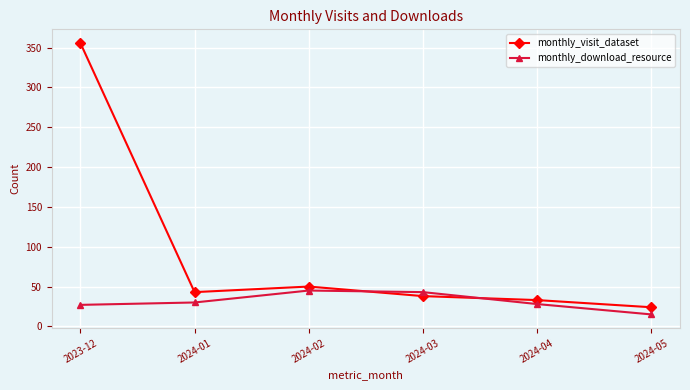

How many lines are shown in the chart?

2